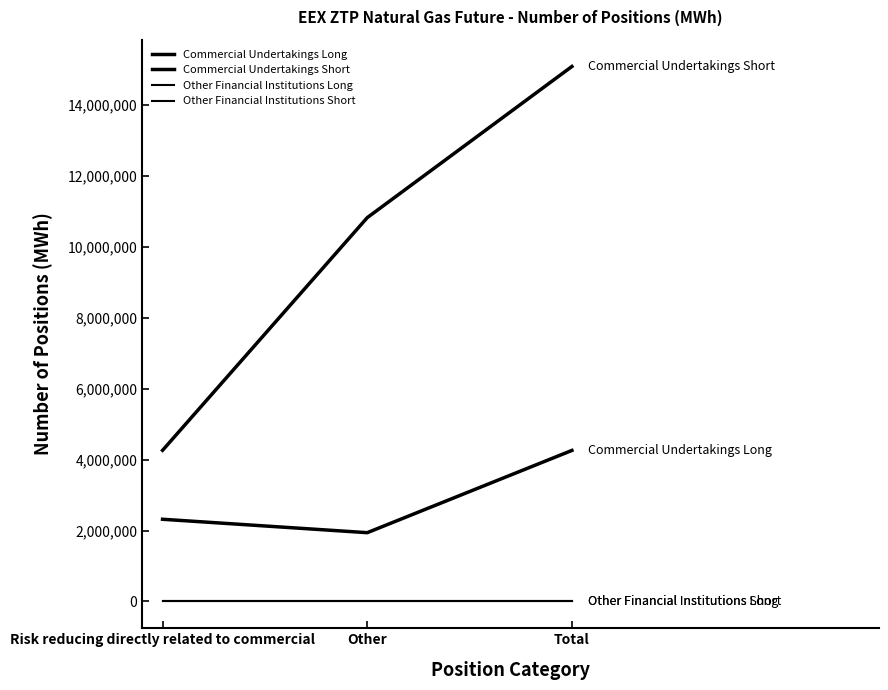

The value of Commercial Undertakings Long at Risk reducing directly related to commercial is 1427597. True or false?

False